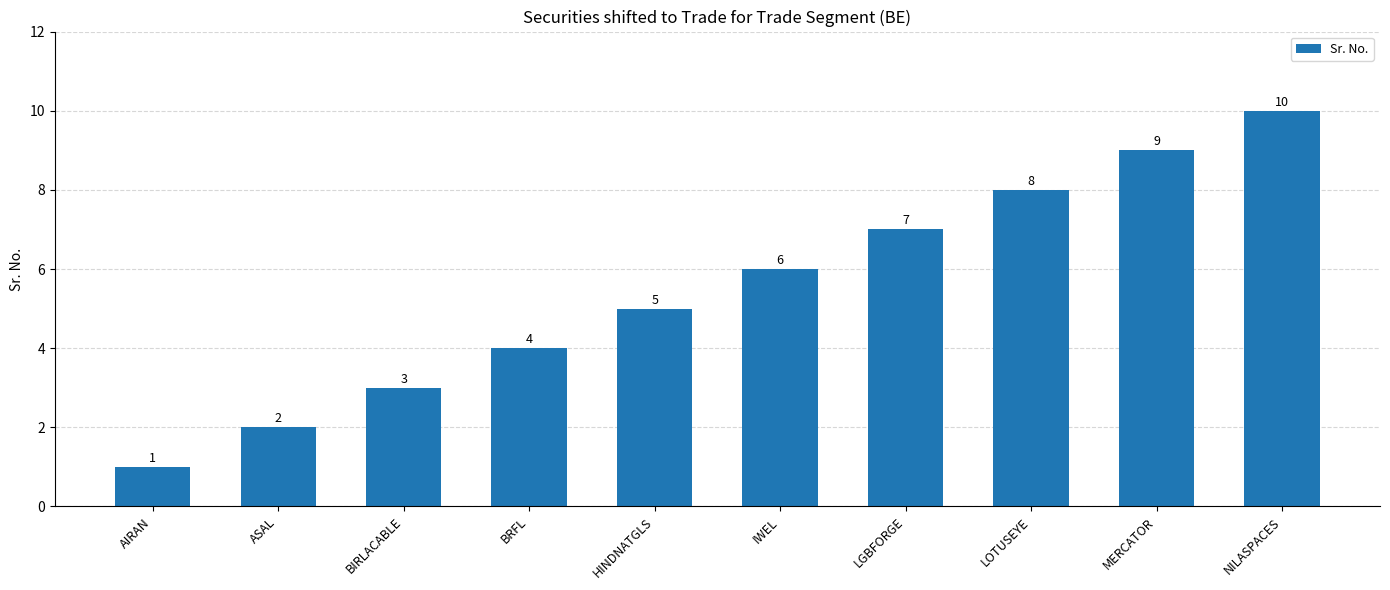

List the labels in order of value, largest first.

NILASPACES, MERCATOR, LOTUSEYE, LGBFORGE, IWEL, HINDNATGLS, BRFL, BIRLACABLE, ASAL, AIRAN